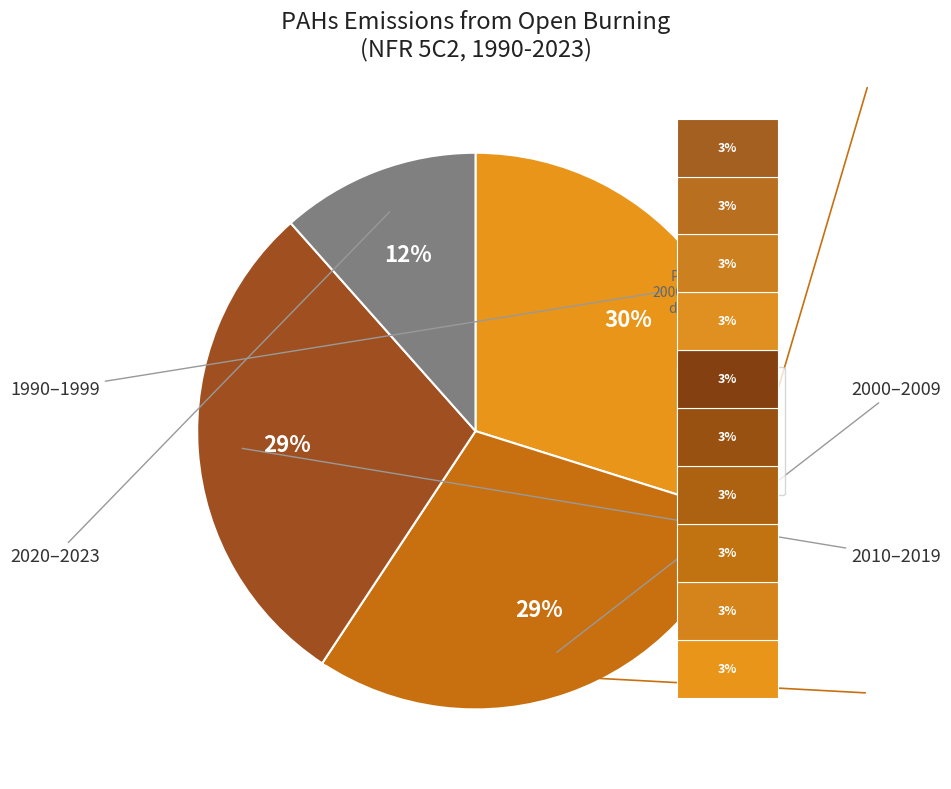

Which slice is the smallest?

2023